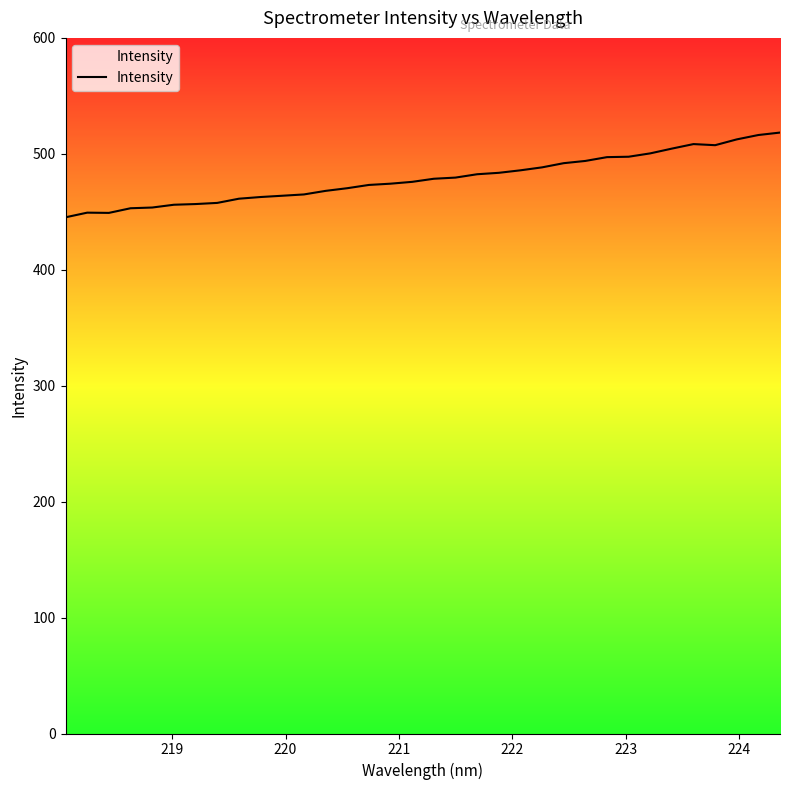

Does the chart display data point markers on the line(s)?

No